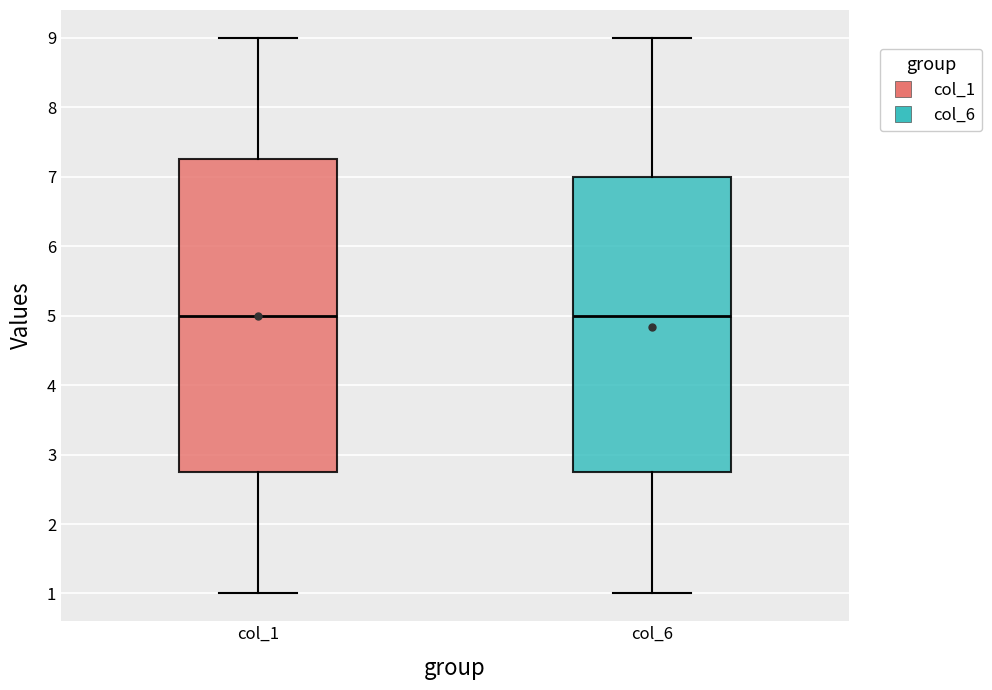

Reading left to right, read every box against the y-axis: the position of its median line, the range the box covers, and the ends of its whiskers. The values are not printed on the chart, so give them approximately, as read against the axis.

col_1: median 5.0, box 2.8 to 7.3, whiskers 1.0 to 9.0
col_6: median 5.0, box 2.8 to 7.0, whiskers 1.0 to 9.0